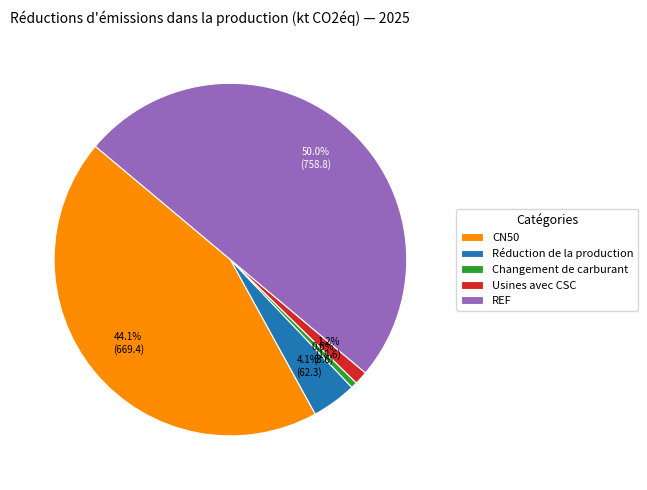

Does CN50 account for over 50% of the chart?

No